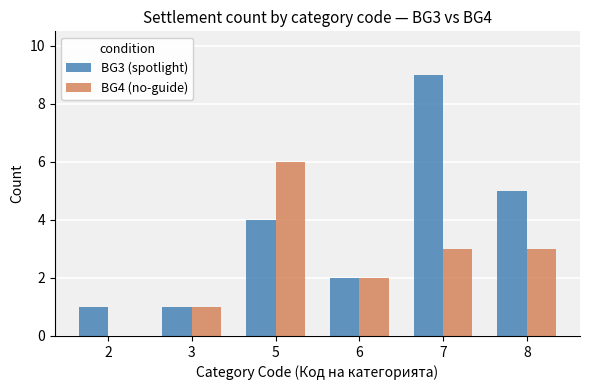

Reading left to right, extract all data points from this chart.

BG3 (spotlight): 1	1	4	2	9	5
BG4 (no-guide): 0	1	6	2	3	3